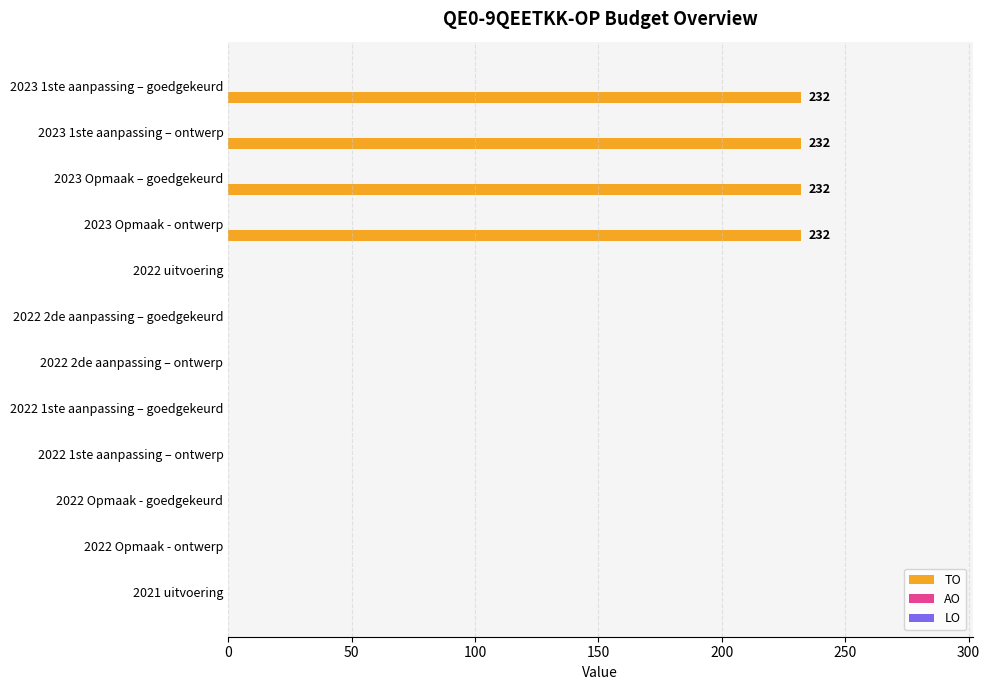

Is it true that the value at 2023 Opmaak – goedgekeurd is 320?

False